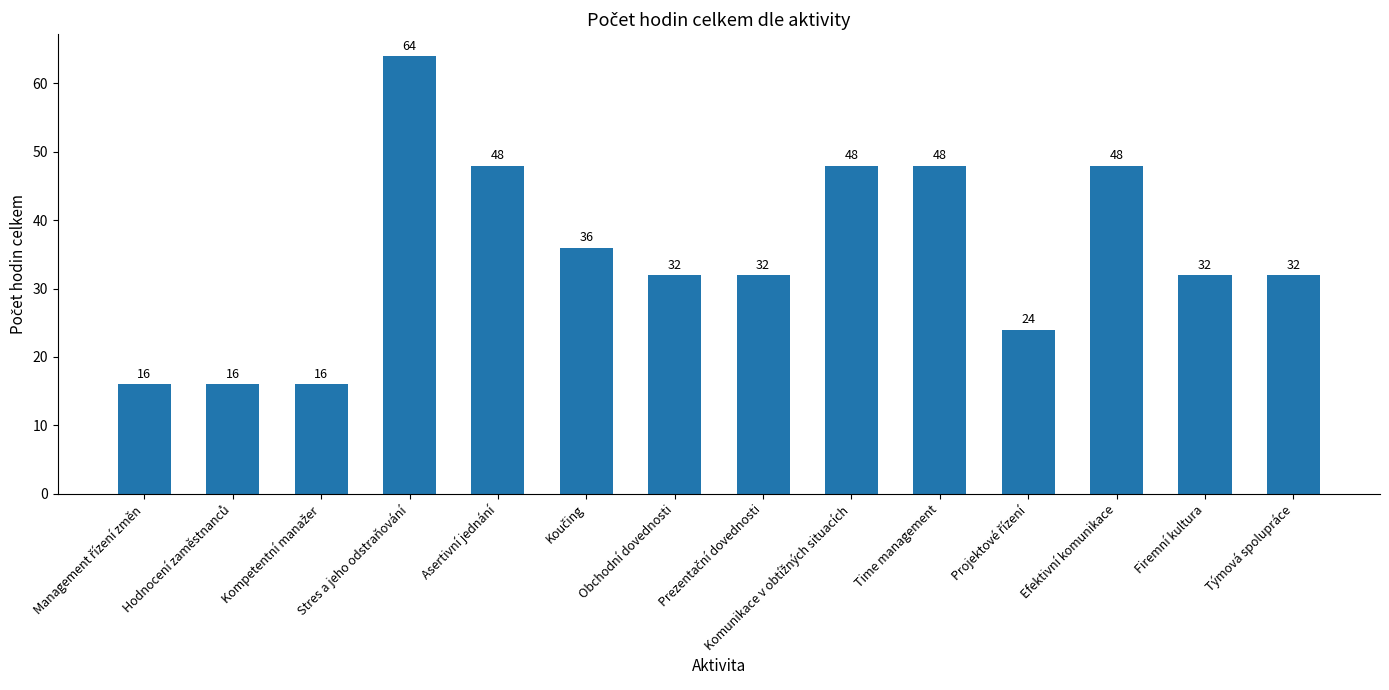

Approximately how many times larger is the value at Týmová spolupráce compared to Efektivní komunikace?

0.7